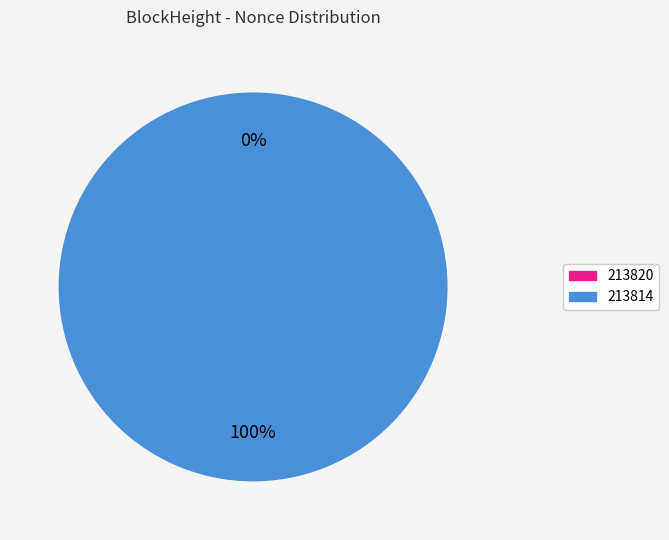

Which slice is the largest?

213814